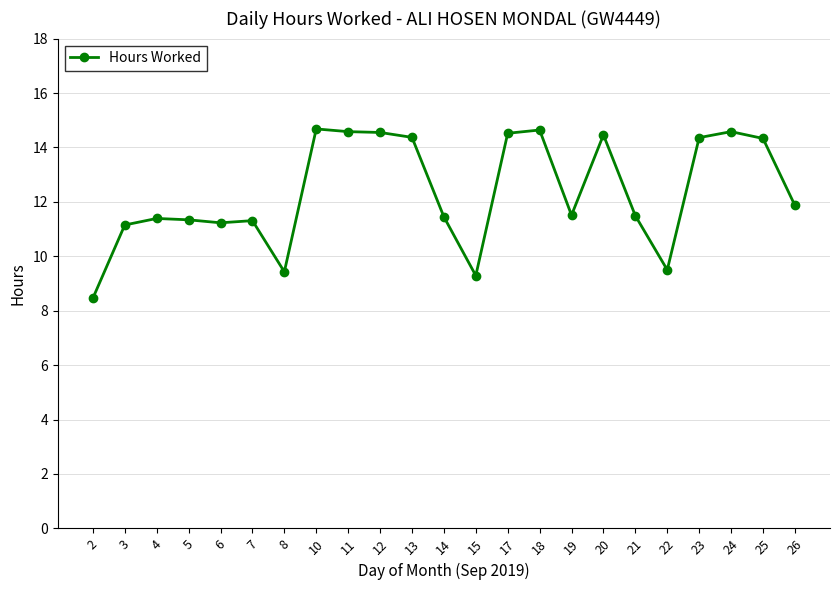

The chart shows a value of 11.4 at 4. True or false?

True